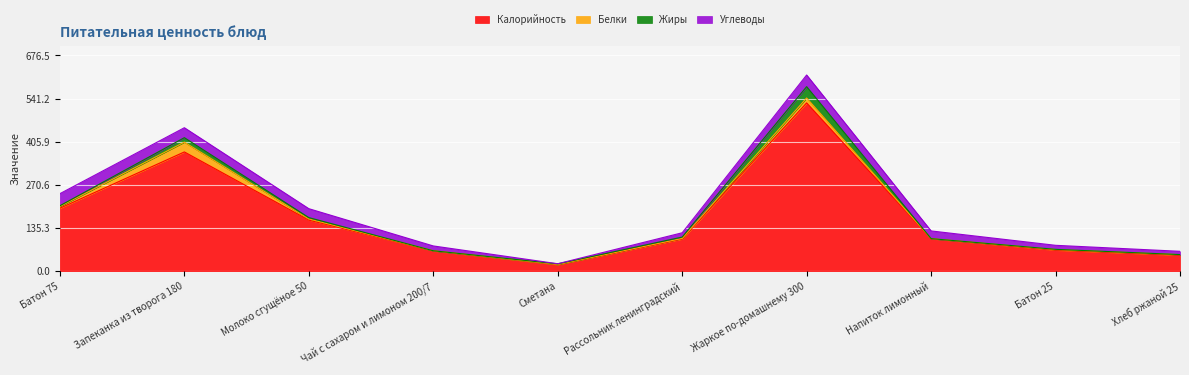

Reading left to right, transcribe all the data shown in this chart.

Калорийность: Батон 75=197.2	Запеканка из творога 180=373.8	Молоко сгущёное 50=160.0	Чай с сахаром и лимоном 200/7=63.5	Сметана=20.6	Рассольник ленинградский=100.7	Жаркое по-домашнему 300=527.5	Напиток лимонный=101.4	Батон 25=65.8	Хлеб ржаной 25=50.0
Белки: Батон 75=5.6	Запеканка из творога 180=30.8	Молоко сгущёное 50=3.6	Чай с сахаром и лимоном 200/7=0.4	Сметана=0.2	Рассольник ленинградский=1.8	Жаркое по-домашнему 300=15.4	Напиток лимонный=0.5	Батон 25=1.9	Хлеб ржаной 25=1.6
Жиры: Батон 75=2.2	Запеканка из творога 180=13.9	Молоко сгущёное 50=4.2	Чай с сахаром и лимоном 200/7=0.0	Сметана=2.0	Рассольник ленинградский=4.3	Жаркое по-домашнему 300=35.5	Напиток лимонный=0.0	Батон 25=0.7	Хлеб ржаной 25=0.3
Углеводы: Батон 75=37.9	Запеканка из творога 180=31.2	Молоко сгущёное 50=28.0	Чай с сахаром и лимоном 200/7=15.1	Сметана=0.3	Рассольник ленинградский=13.5	Жаркое по-домашнему 300=36.5	Напиток лимонный=24.1	Батон 25=12.6	Хлеб ржаной 25=10.2